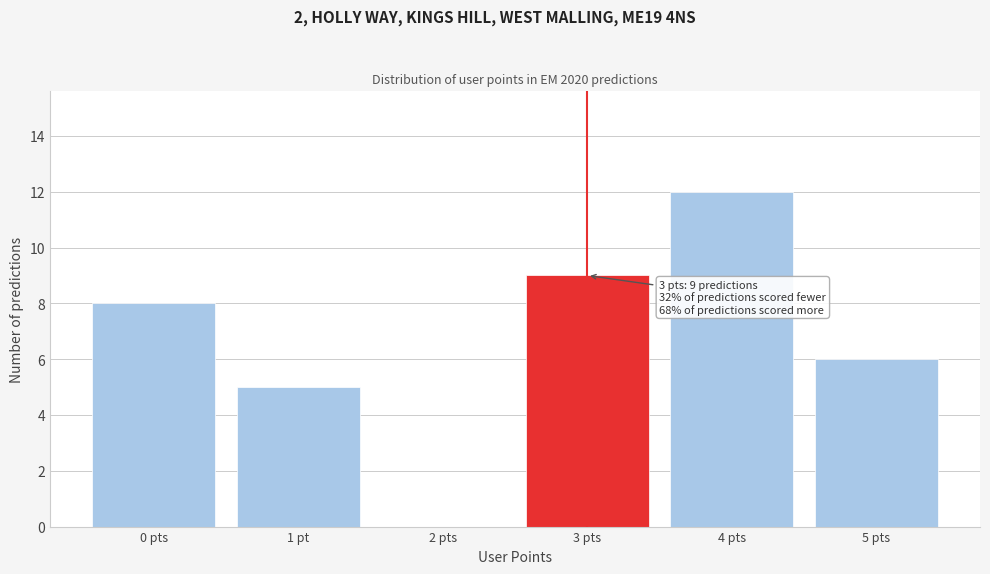

Reading left to right, transcribe all the data shown in this chart.

0 pts=8	1 pt=5	2 pts=0	3 pts=9	4 pts=12	5 pts=6